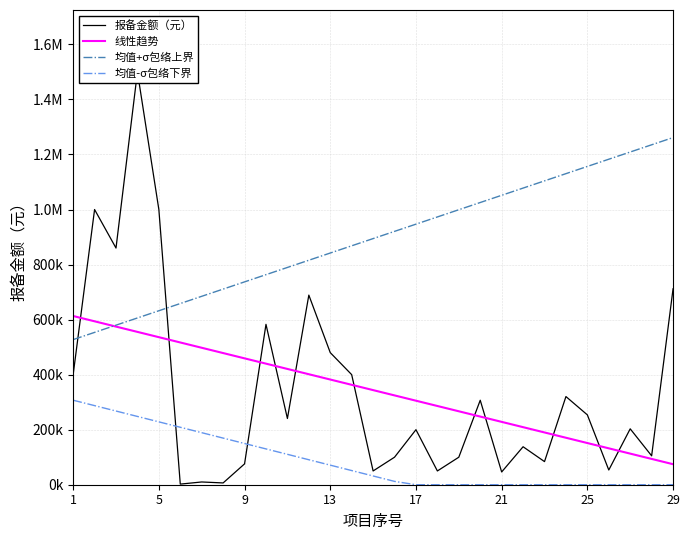

Rank the series at 11 from lowest to highest value.

均值-σ包络下界, 线性趋势, 报备金额（元）, 均值+σ包络上界